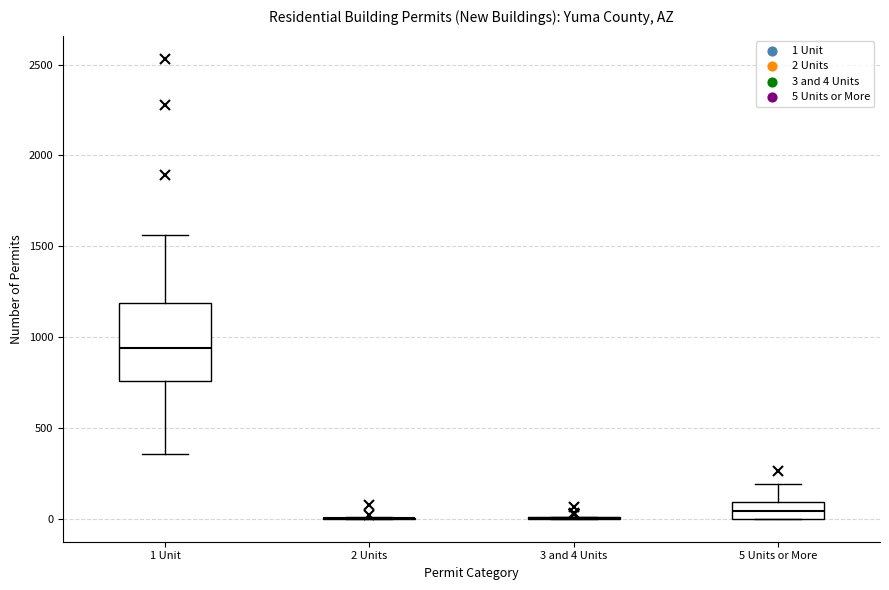

Reading left to right, read every box against the y-axis: the position of its median line, the range the box covers, and the ends of its whiskers. The values are not printed on the chart, so give them approximately, as read against the axis.

1 Unit: median 950, box 750 to 1200, whiskers 350 to 1550
2 Units: box collapsed to a line at 0, whiskers 0 to 0
3 and 4 Units: box collapsed to a line at 0, whiskers 0 to 0
5 Units or More: median 50, box 0 to 100, whiskers 0 to 200